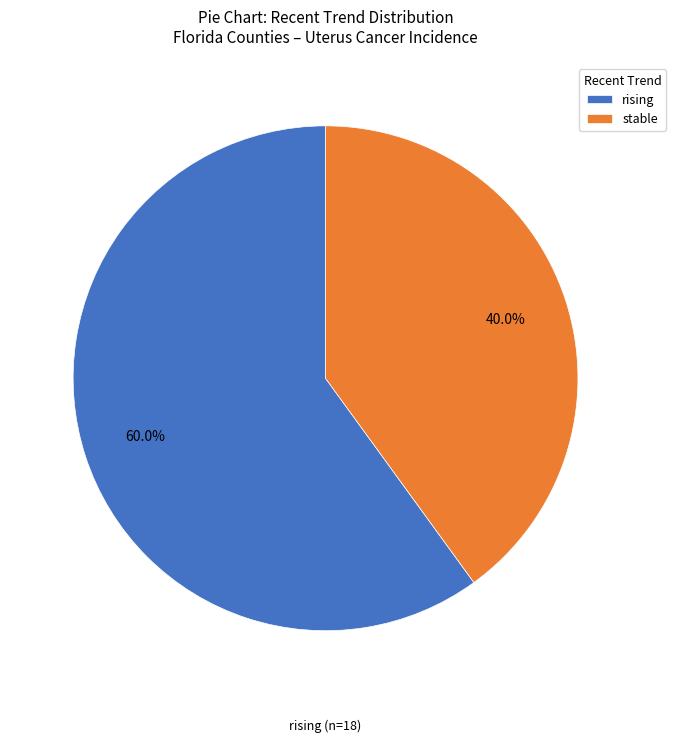

Is there any slice that represents more than half of the pie?

Yes